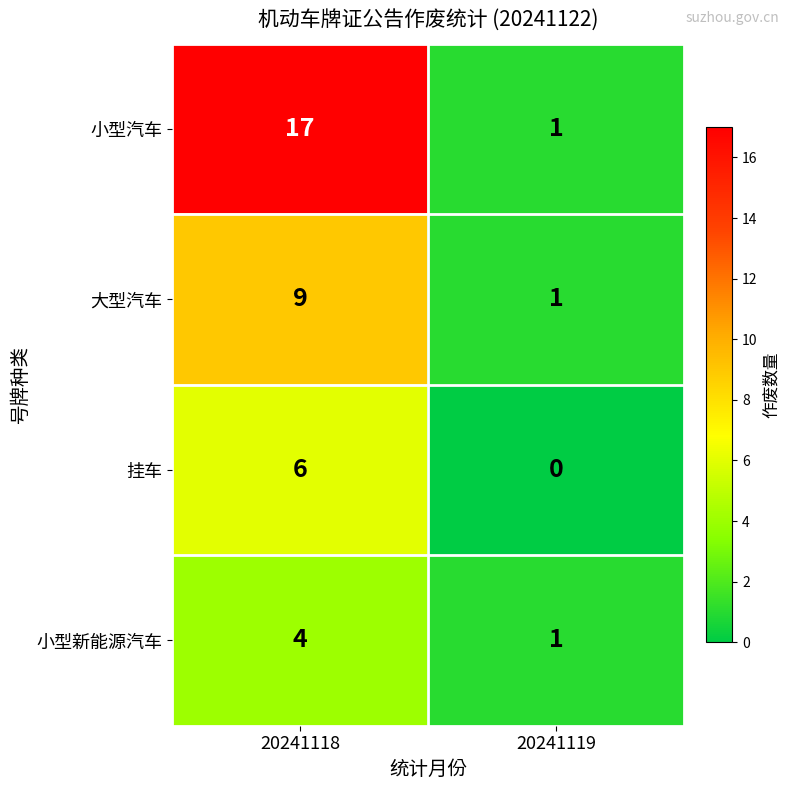

What is the spread (max minus min) of values at 20241119?

1